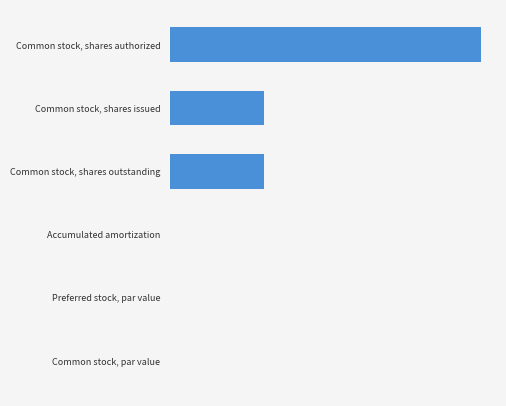

Are the bars horizontal?

Yes